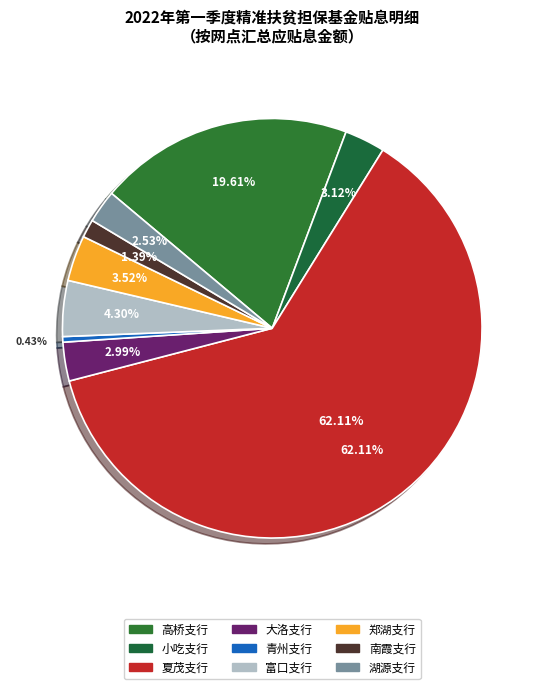

To the nearest percent, what is the difference between the 南霞支行 and 夏茂支行 slice percentages?

61%